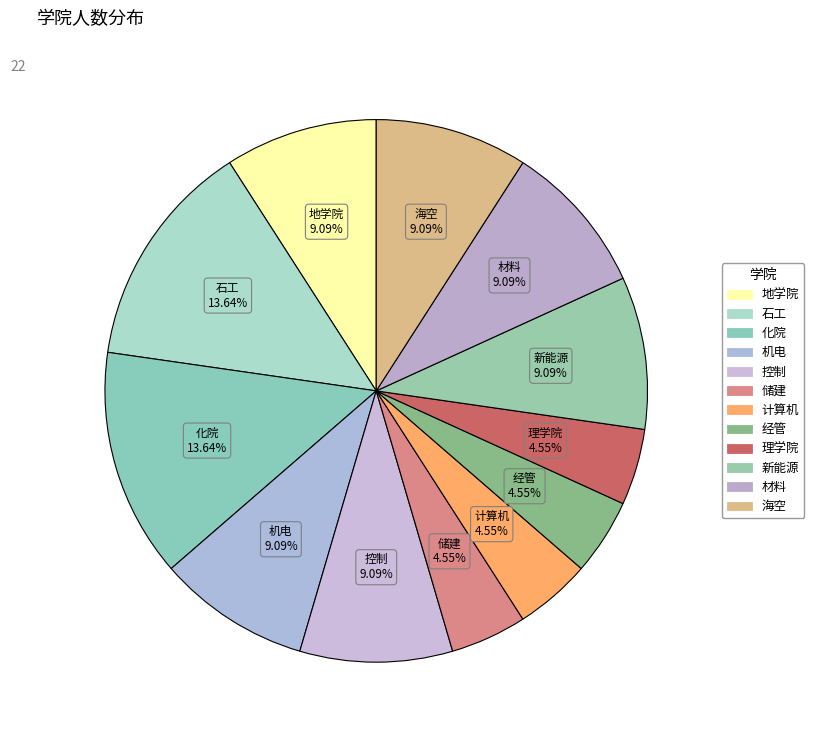

Does 控制 account for over 50% of the chart?

No